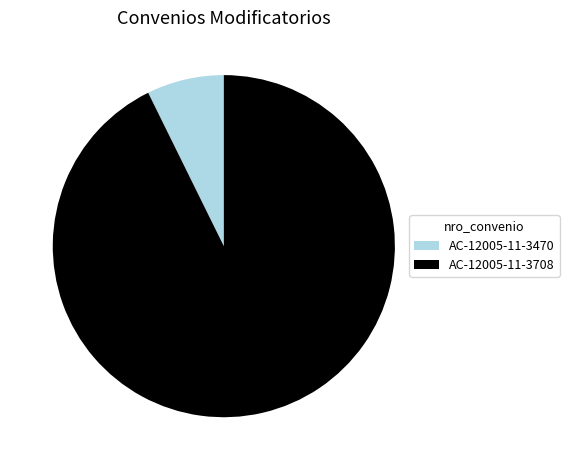

Which slice is the smallest?

AC-12005-11-3470